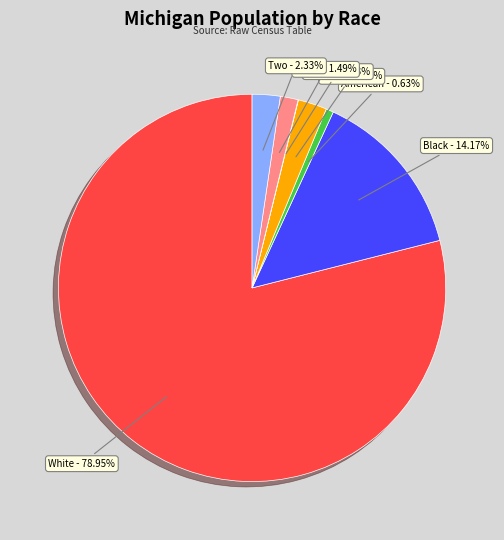

Does any single category account for the majority?

Yes